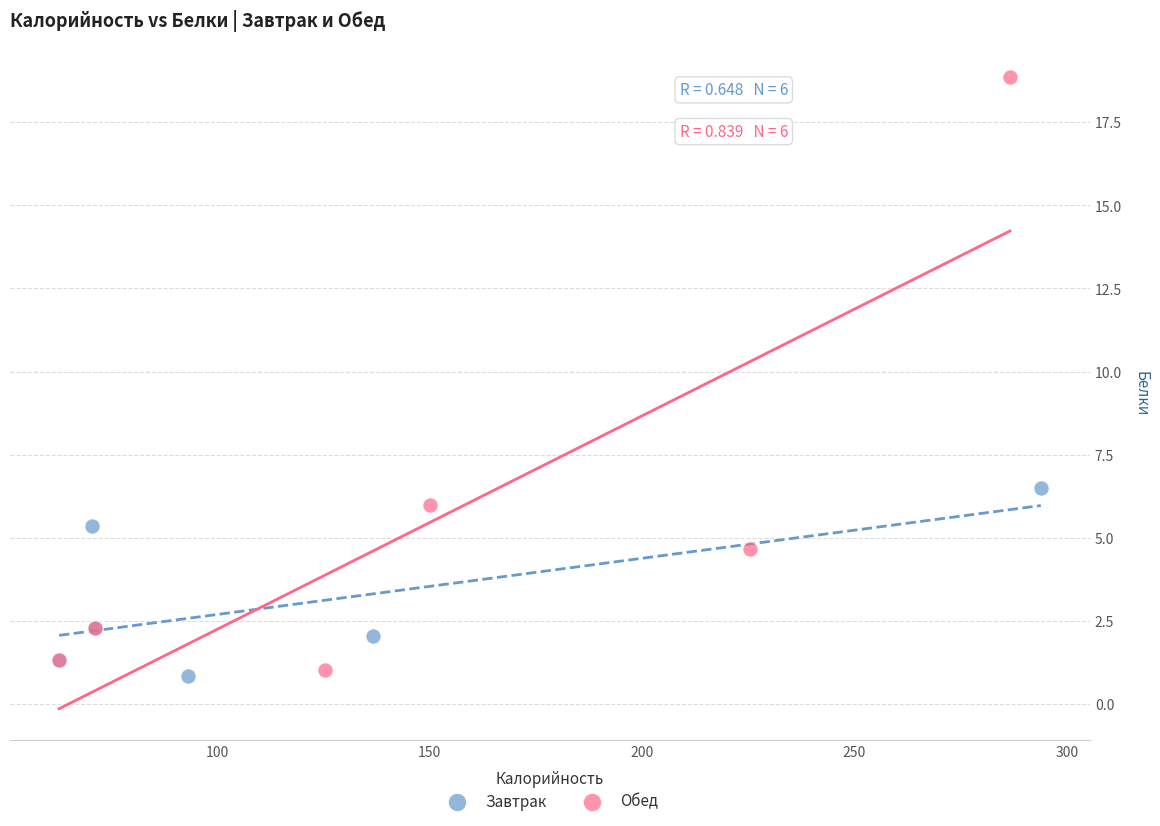

Which series contains the lowest Y value?

Завтрак